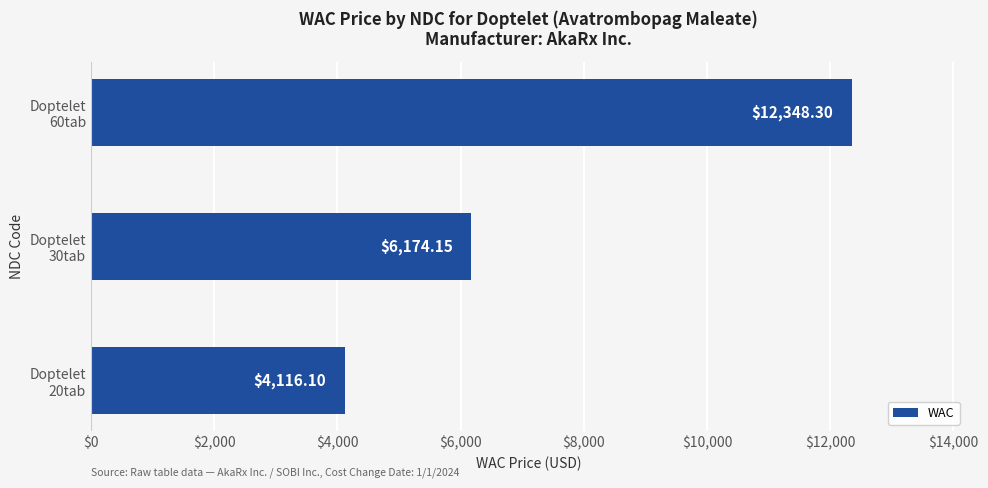

Which label corresponds to the largest value in the chart?

Doptelet
60tab